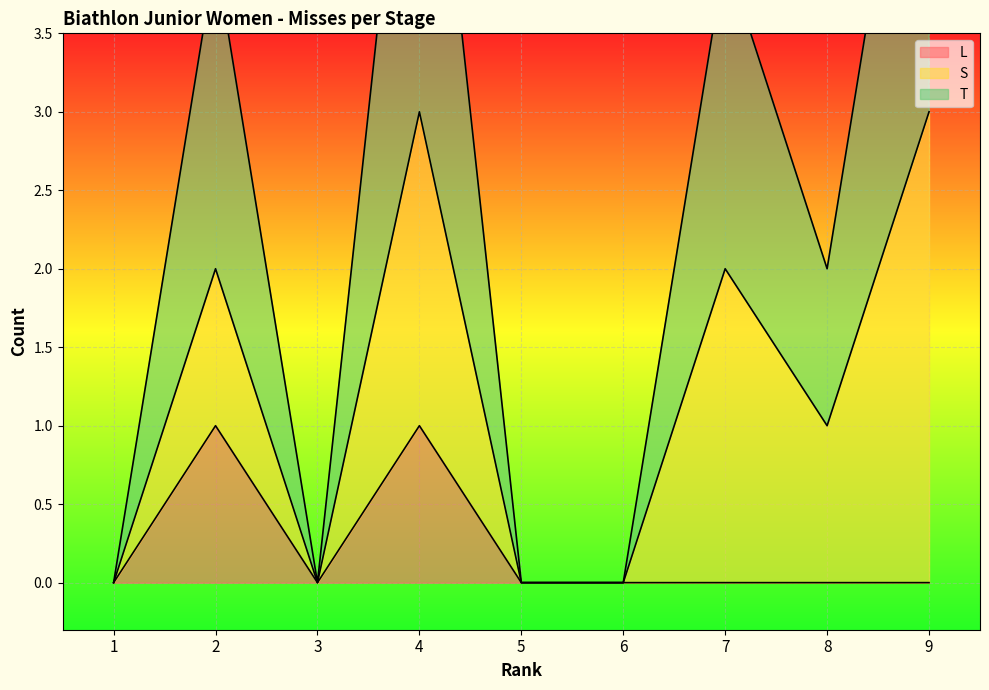

Where is the first local minimum for L?

3